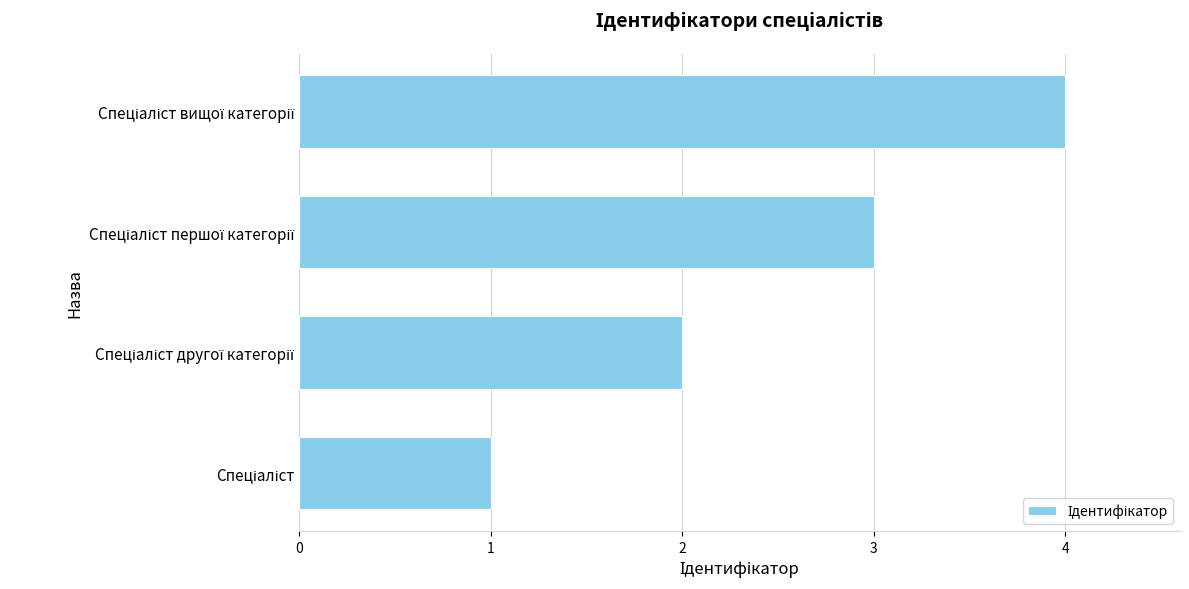

What is the maximum value shown in the chart?

4